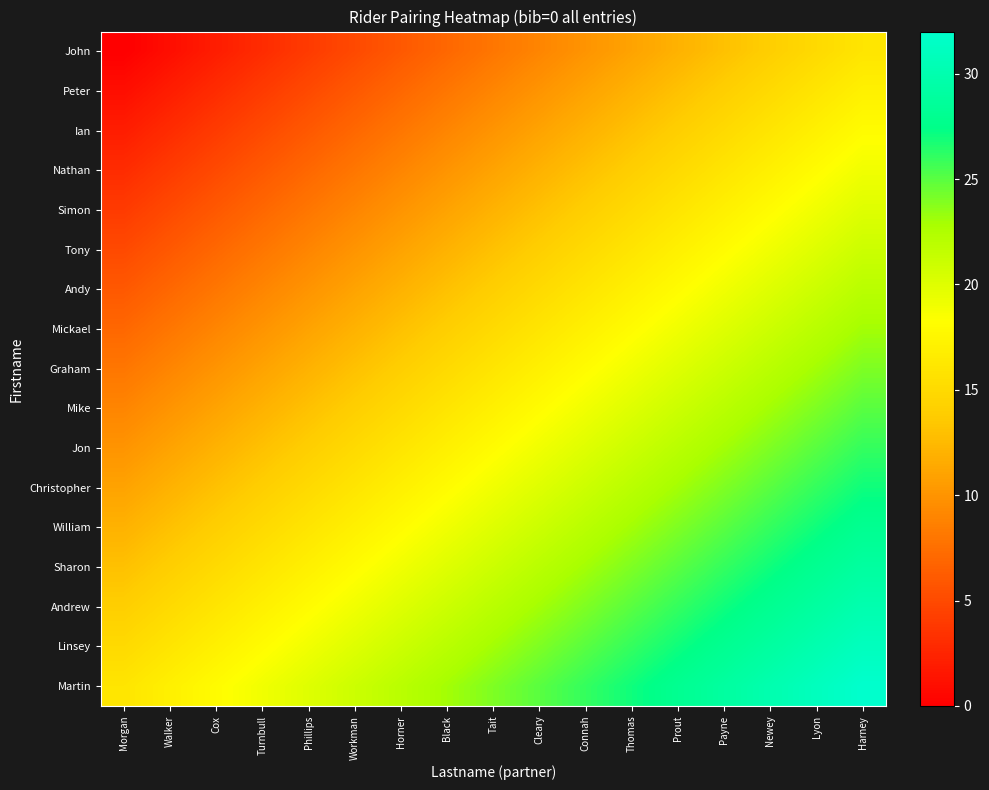

What is the greatest value displayed?

32